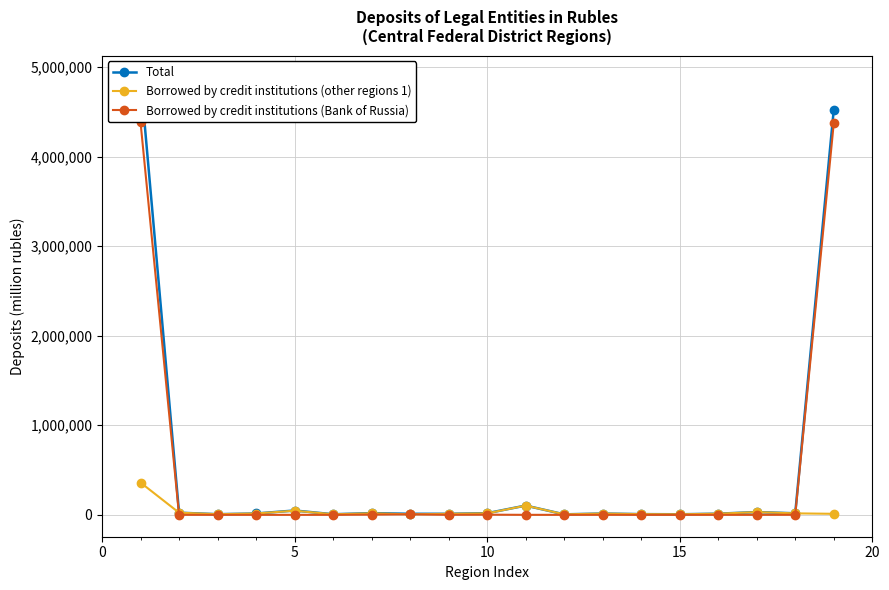

What is the highest value of the Borrowed by credit institutions (Bank of Russia) series?

4382384